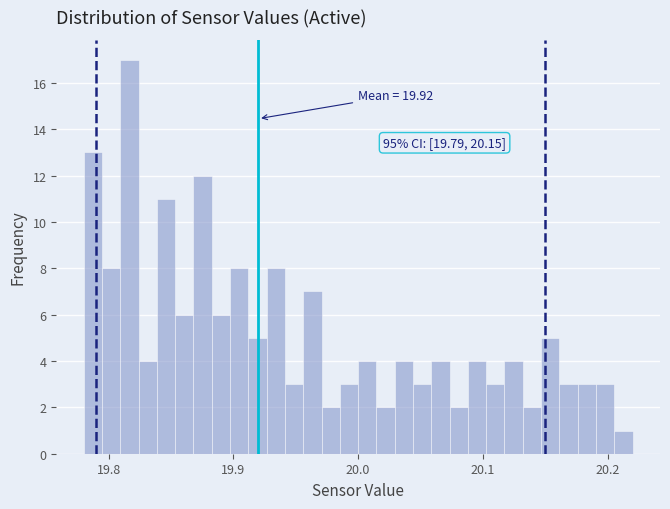

Read against the x-axis, roughly where is the centre of the tallest bar?

19.82